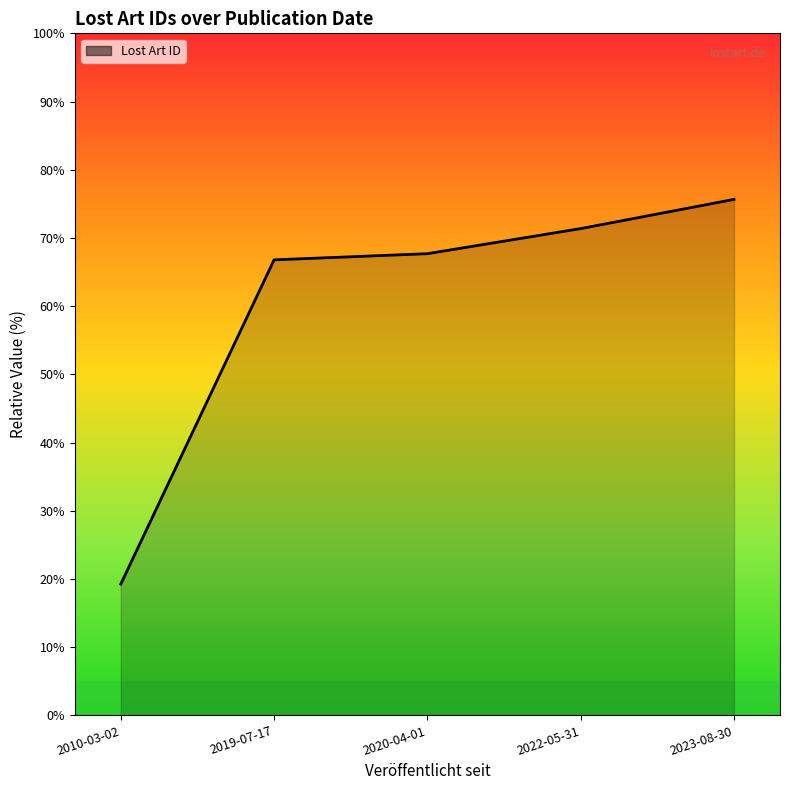

The chart shows a value of 33.3 at 2010-03-02. True or false?

False